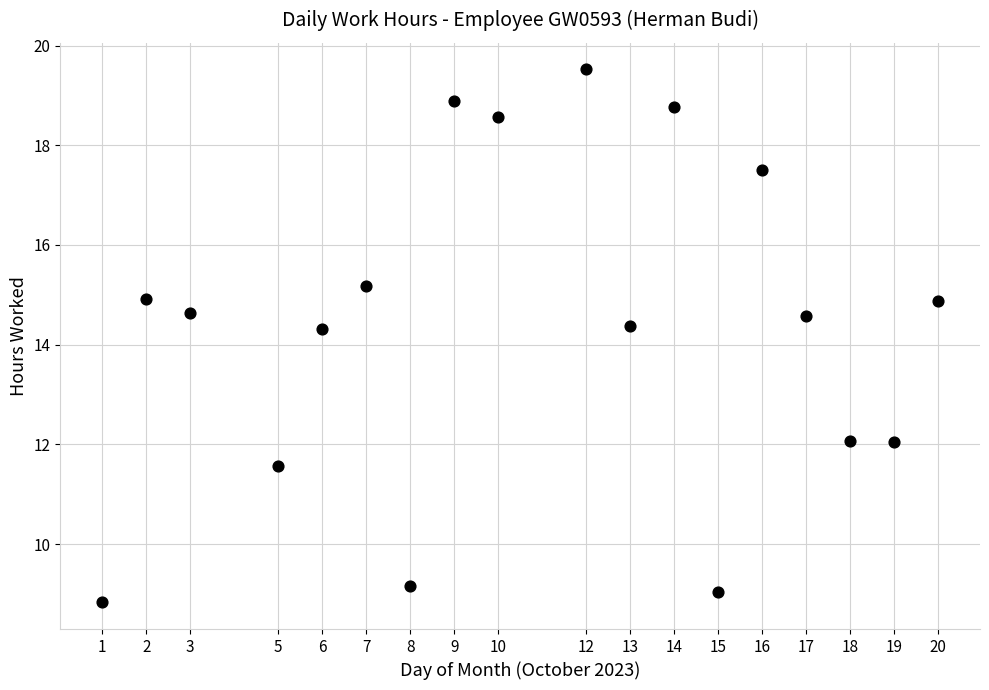

What is the range of X values (max minus min)?

19.0